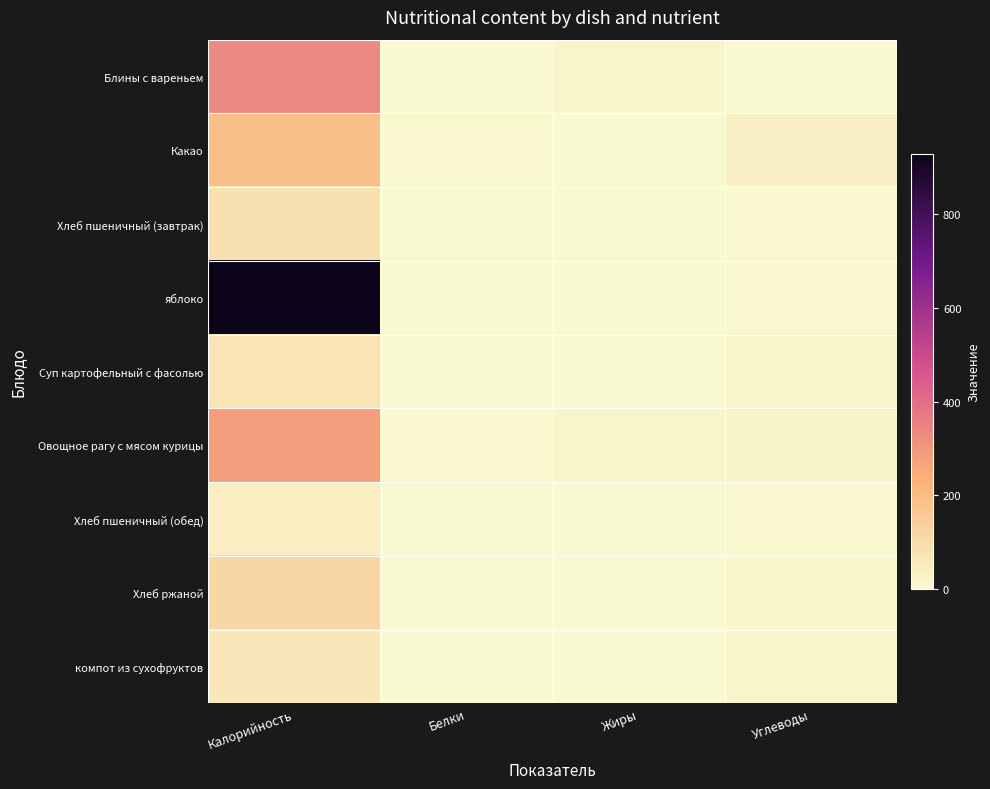

Reading left to right, extract all data points from this chart.

Блины с вареньем: Калорийность=332.0	Белки=1.4	Жиры=17.0	Углеводы=2.0
Какао: Калорийность=190.0	Белки=5.0	Жиры=0.0	Углеводы=32.5
Хлеб пшеничный (завтрак): Калорийность=84.0	Белки=1.5	Жиры=0.2	Углеводы=9.9
яблоко: Калорийность=928.0	Белки=0.4	Жиры=0.4	Углеводы=10.0
Суп картофельный с фасолью: Калорийность=72.0	Белки=1.7	Жиры=2.0	Углеводы=12.0
Овощное рагу с мясом курицы: Калорийность=280.0	Белки=5.1	Жиры=17.0	Углеводы=25.2
Хлеб пшеничный (обед): Калорийность=42.0	Белки=1.5	Жиры=0.2	Углеводы=10.0
Хлеб ржаной: Калорийность=112.5	Белки=2.5	Жиры=0.5	Углеводы=14.4
компот из сухофруктов: Калорийность=58.0	Белки=3.0	Жиры=0.0	Углеводы=14.8